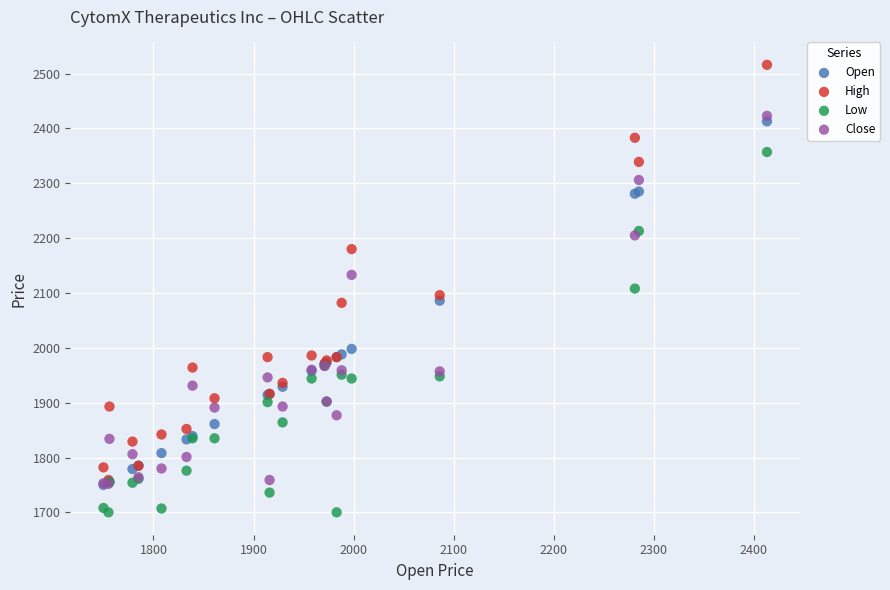

Which series has the largest Y range (max minus min)?

High